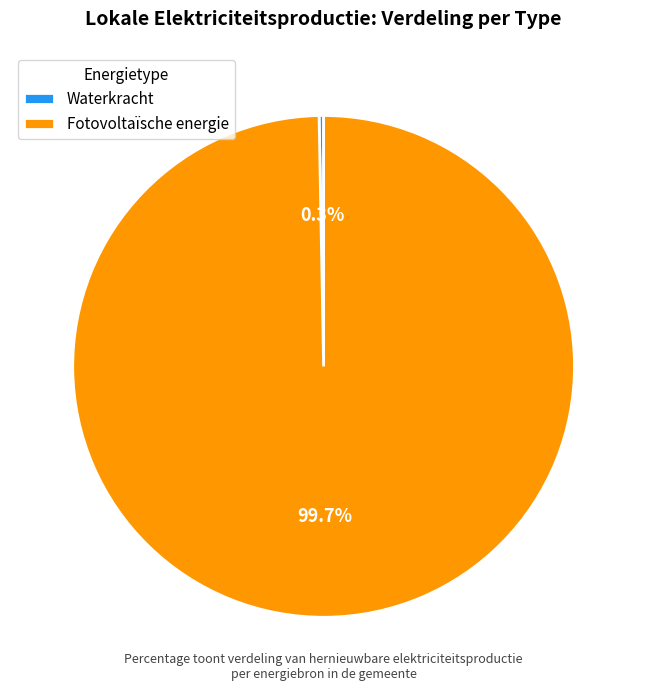

What percentage is NOT represented by Fotovoltaïsche energie?

0.3%